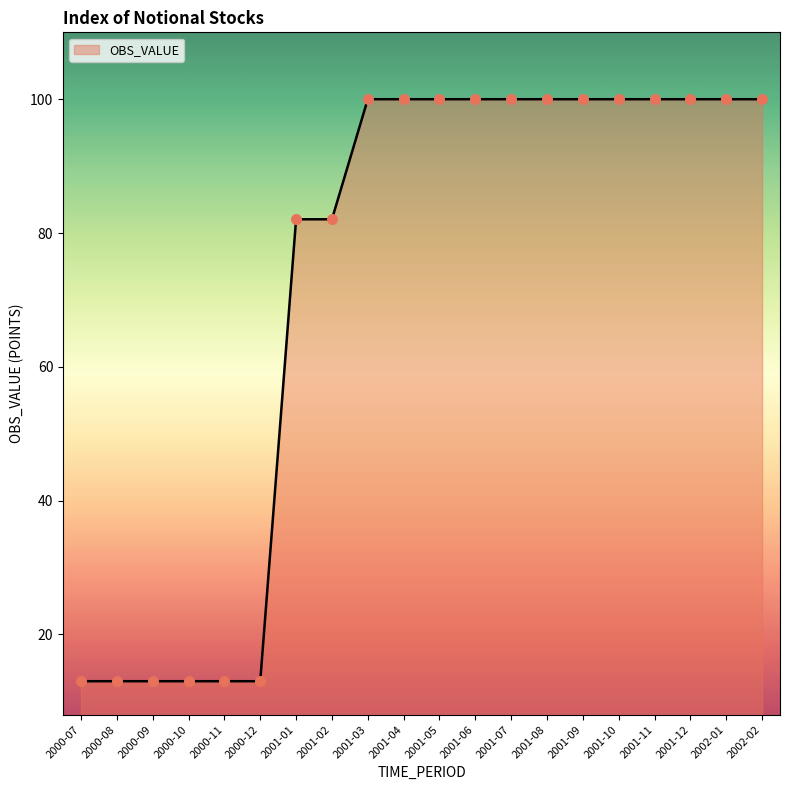

Approximately how many times larger is the value at 2000-12 compared to 2001-07?

0.1